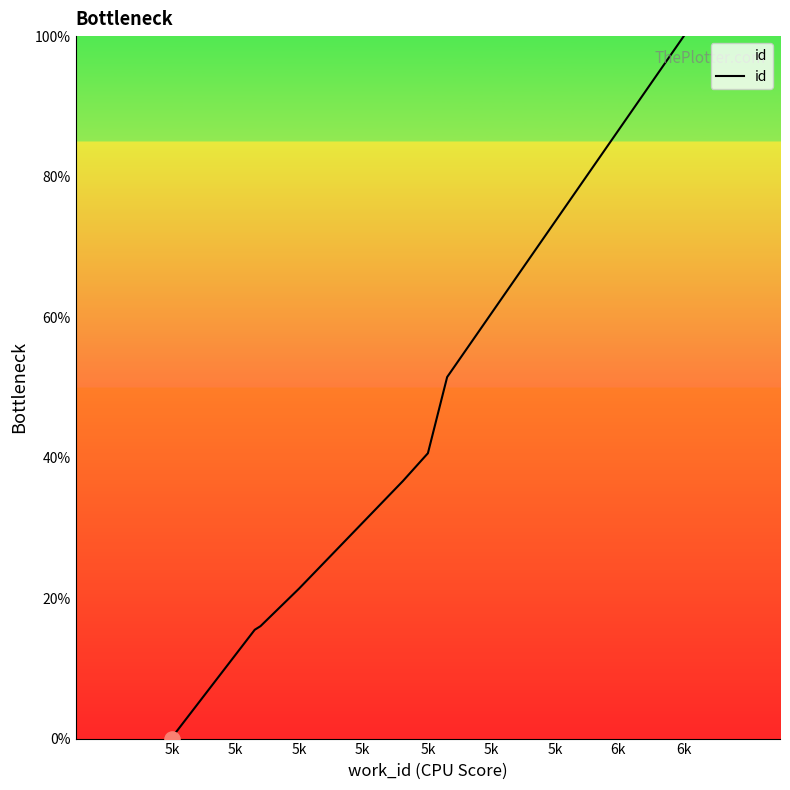

What is the change in value from 5k to 5k?

+15.3